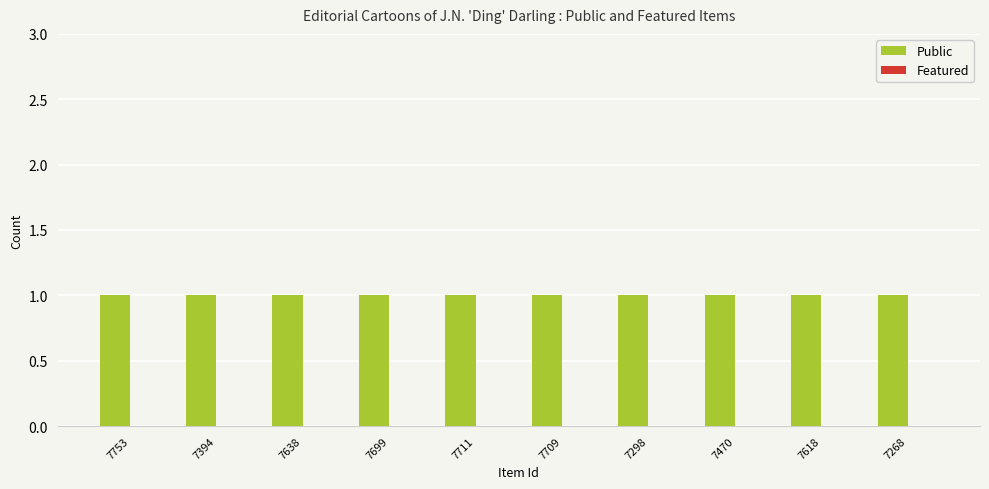

Where is Featured nearest to the value 0?

7753